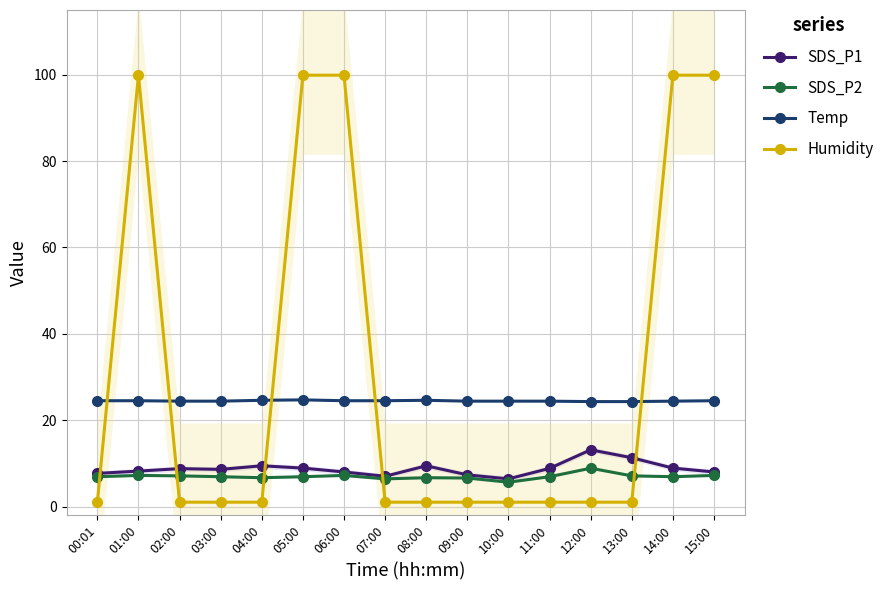

What is the average value of the SDS_P2 series?

6.9